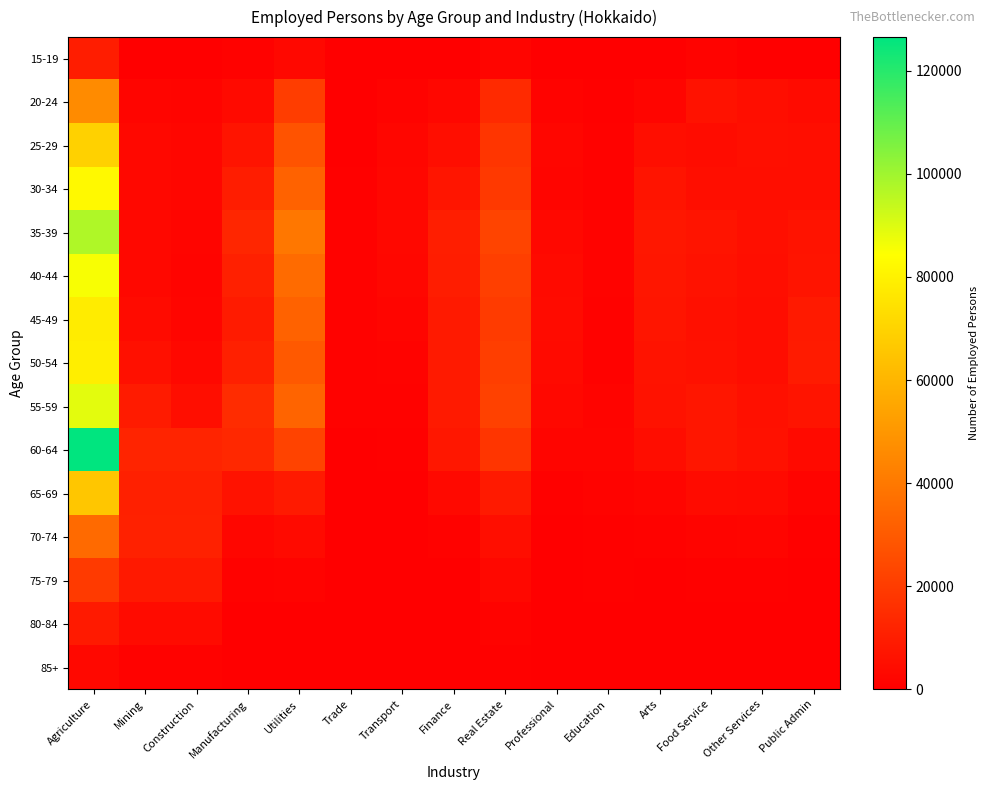

At which category is the sum across all series the highest?

Agriculture